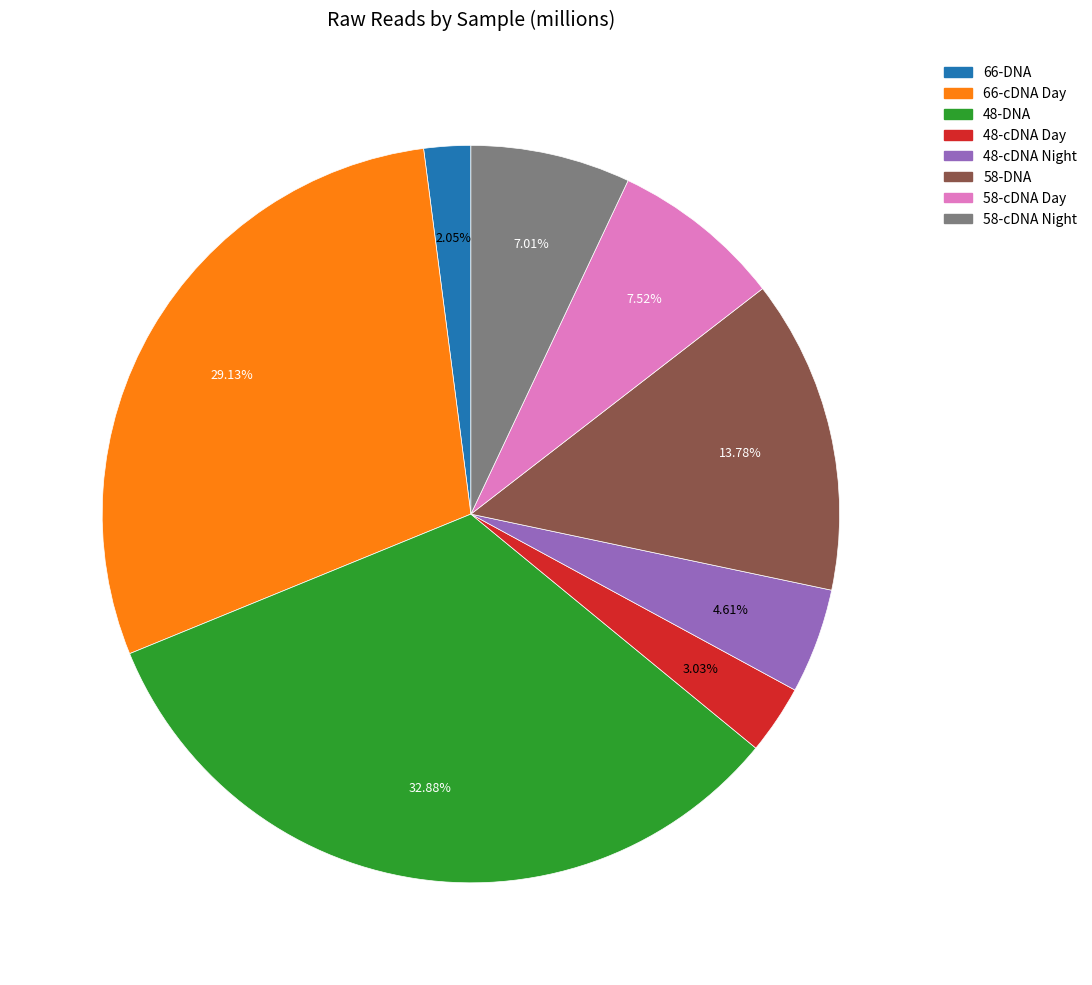

Which has a higher value, 58-cDNA Night or 58-cDNA Day?

58-cDNA Day